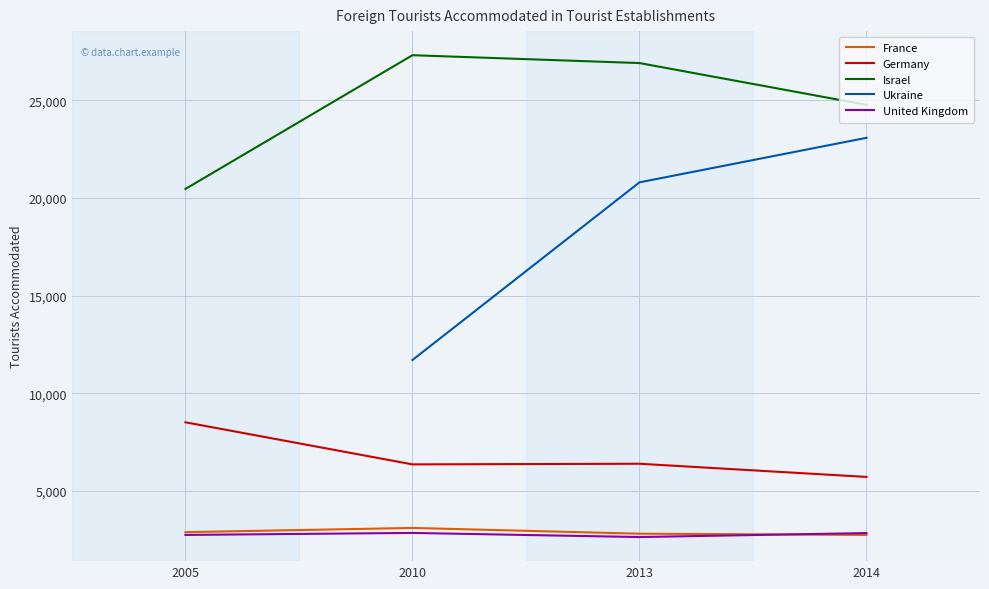

Is it true that France equals 2749.0 at 2014?

True